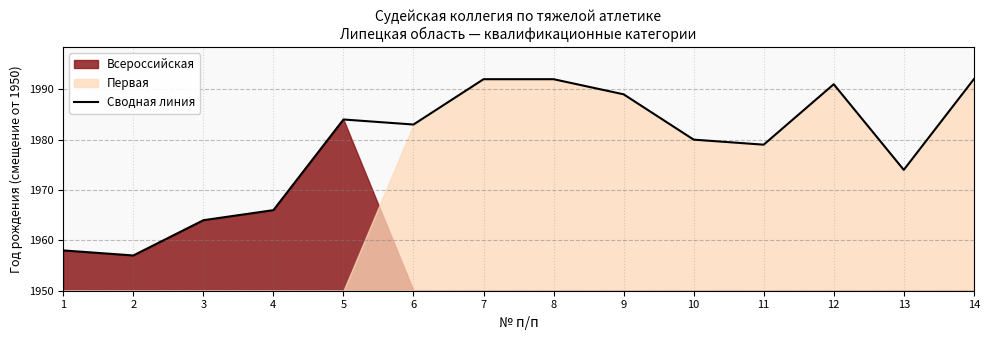

What is the change in value from 3 to 14?

+28